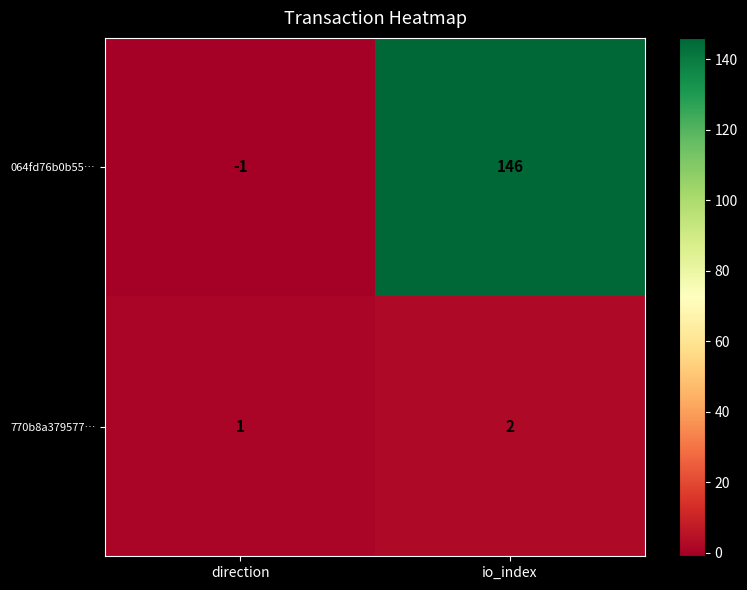

Which series has the largest range (max minus min)?

064fd76b0b55…